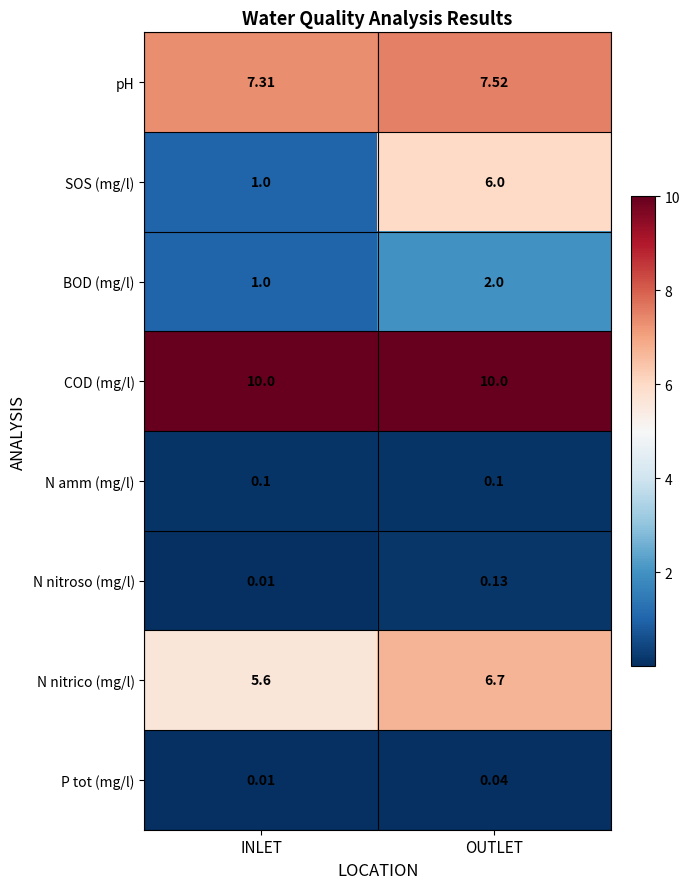

What is the difference between the highest and lowest values at OUTLET?

10.0